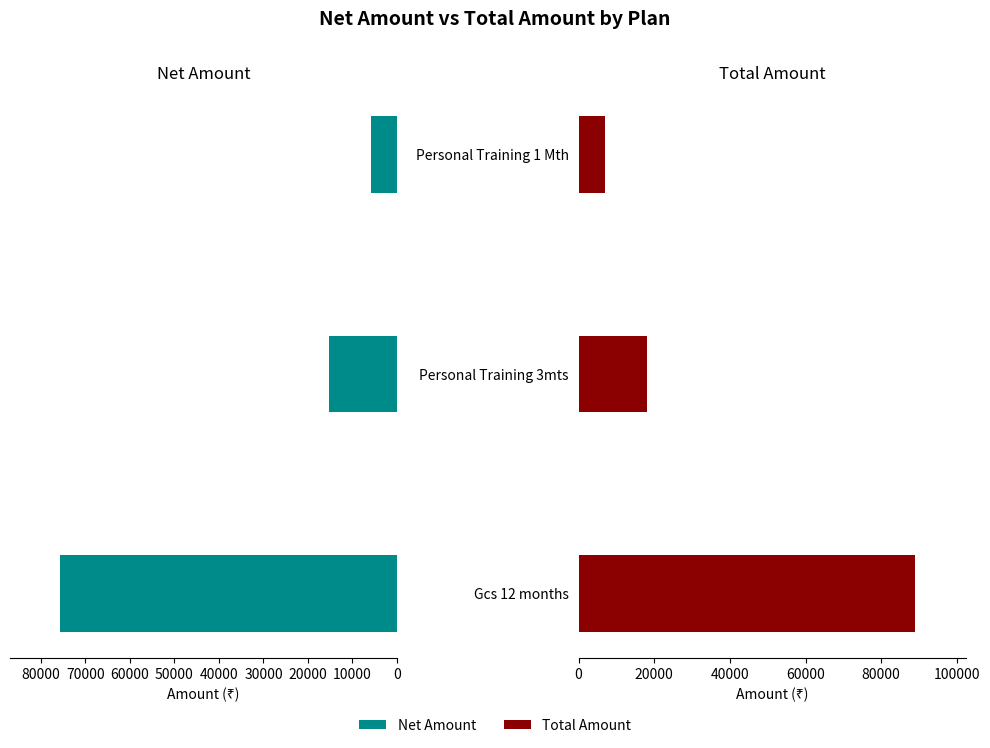

Reading left to right, extract all data points from this chart.

Net Amount: 75578.2	15254.2	5932.2
Total Amount: 89000.0	18000.0	7000.0